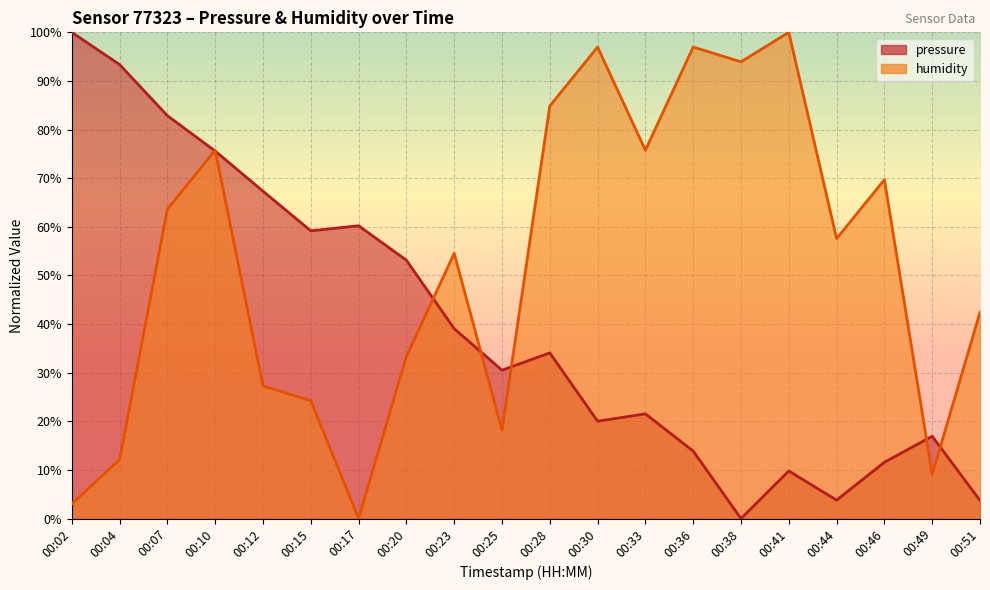

How many lines are shown in the chart?

2